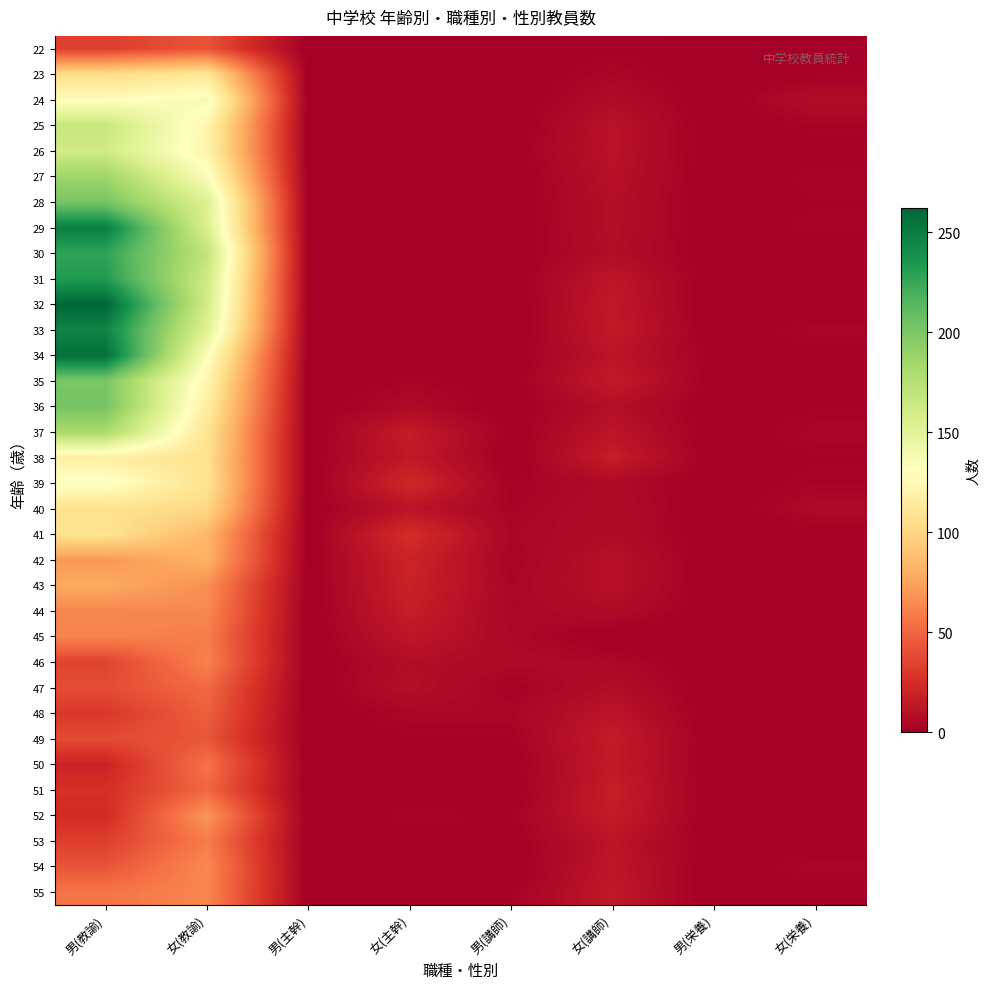

Which series has the largest total across all categories?

32